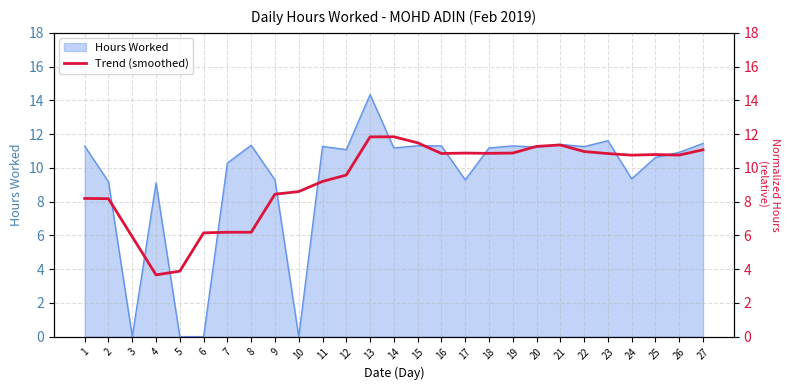

True or false: the data shows 7.2 at 25.

False